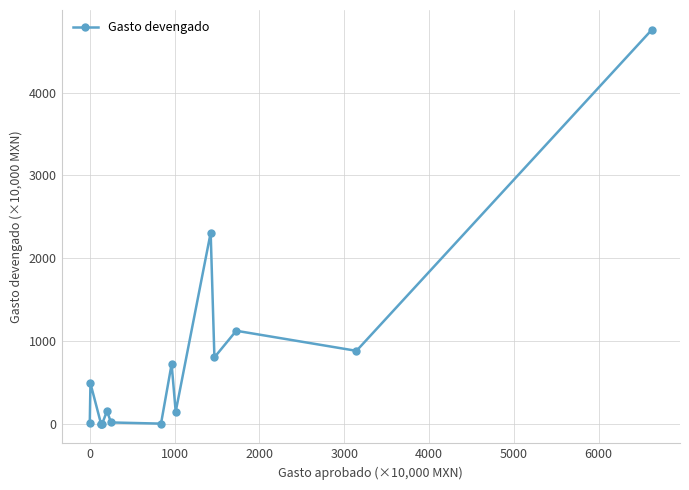

What is the greatest value displayed?

4761.6